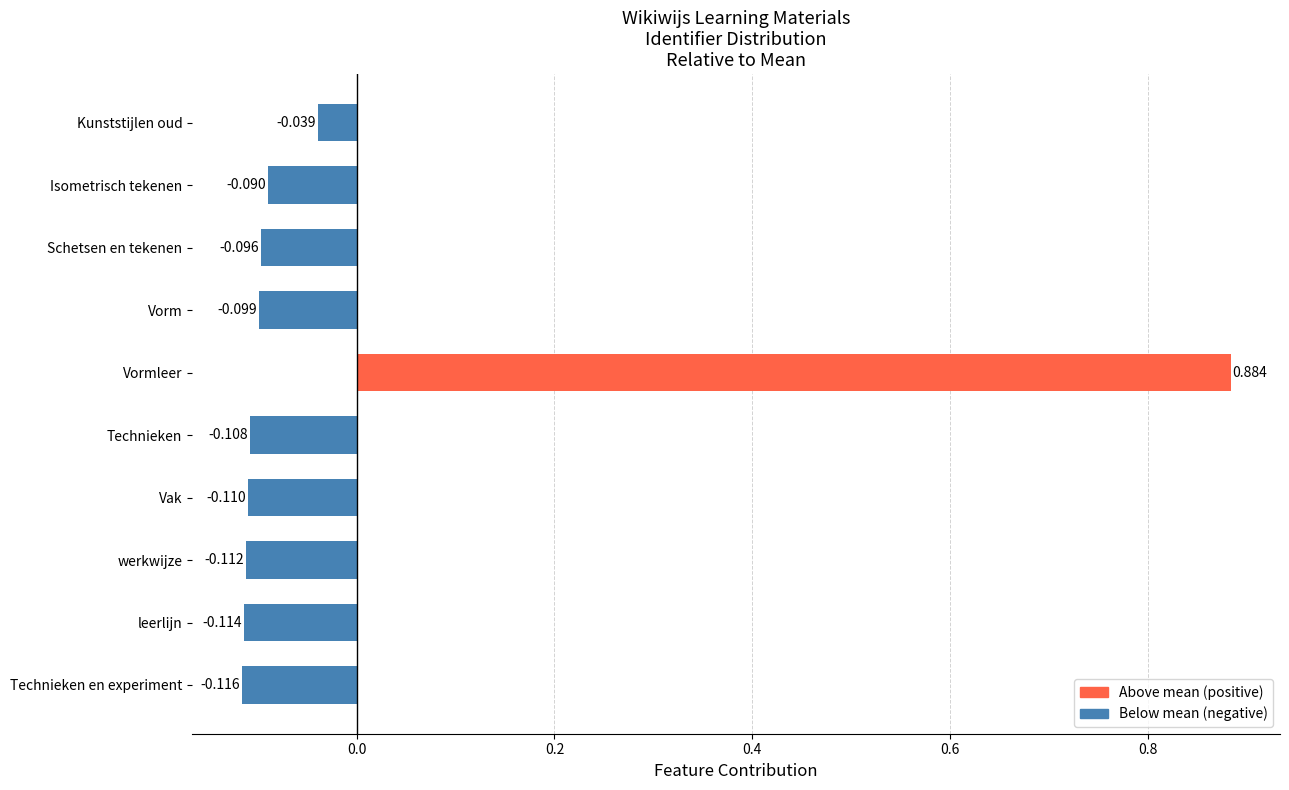

Rank the categories by value from highest to lowest.

Vormleer, Kunststijlen oud, Isometrisch tekenen, Schetsen en tekenen, Vorm, Technieken, Vak, werkwijze, leerlijn, Technieken en experiment